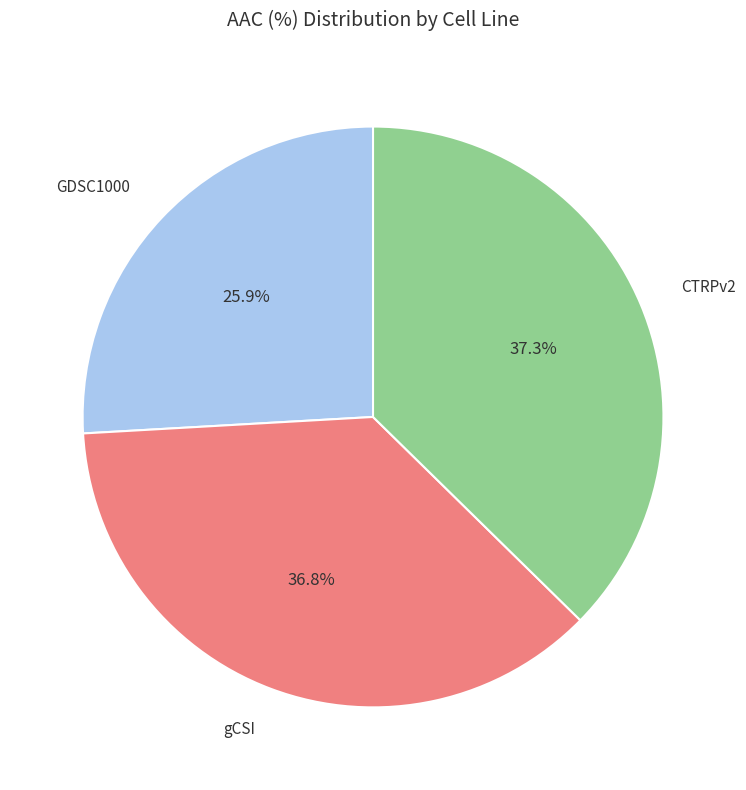

Is there any slice that represents more than half of the pie?

No